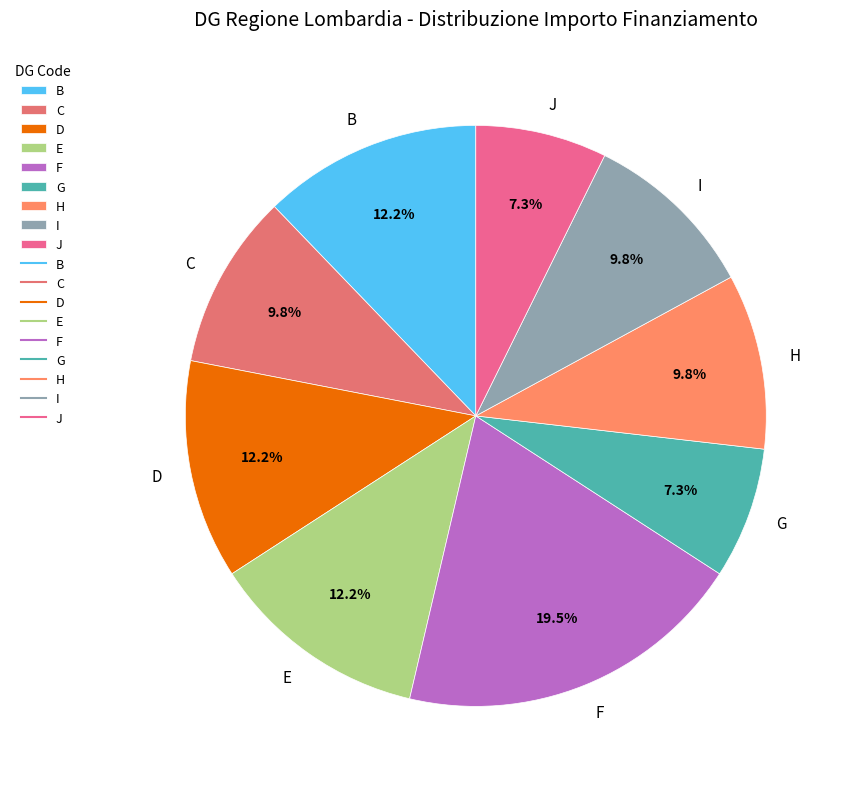

Does J account for over 50% of the chart?

No